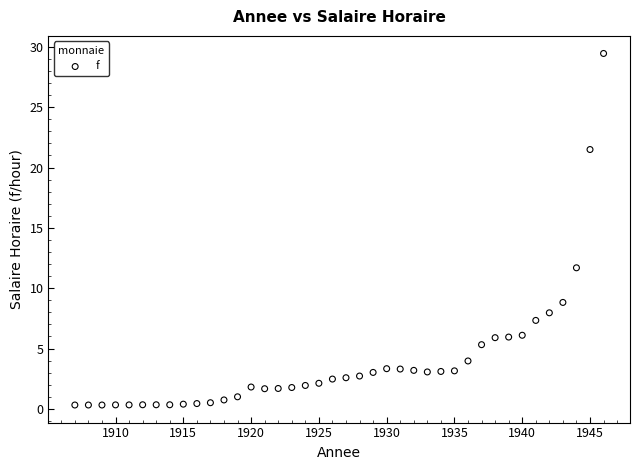

What is the range of X values (max minus min)?

39.0